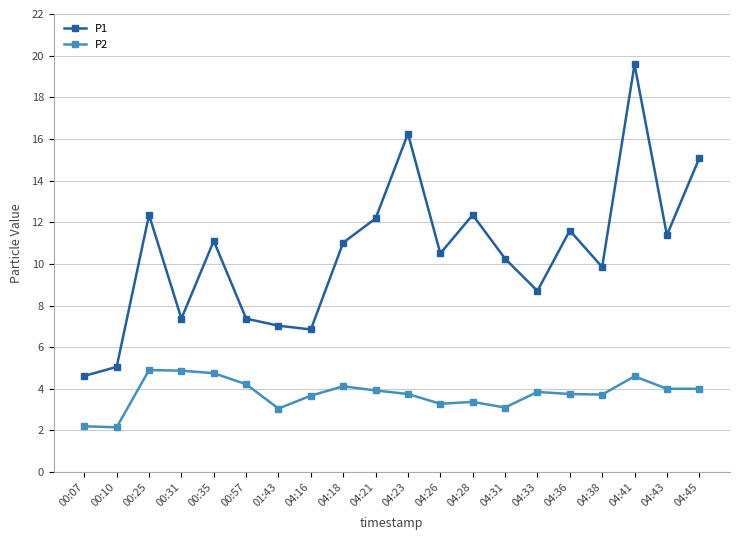

Which series has the widest spread of values?

P1